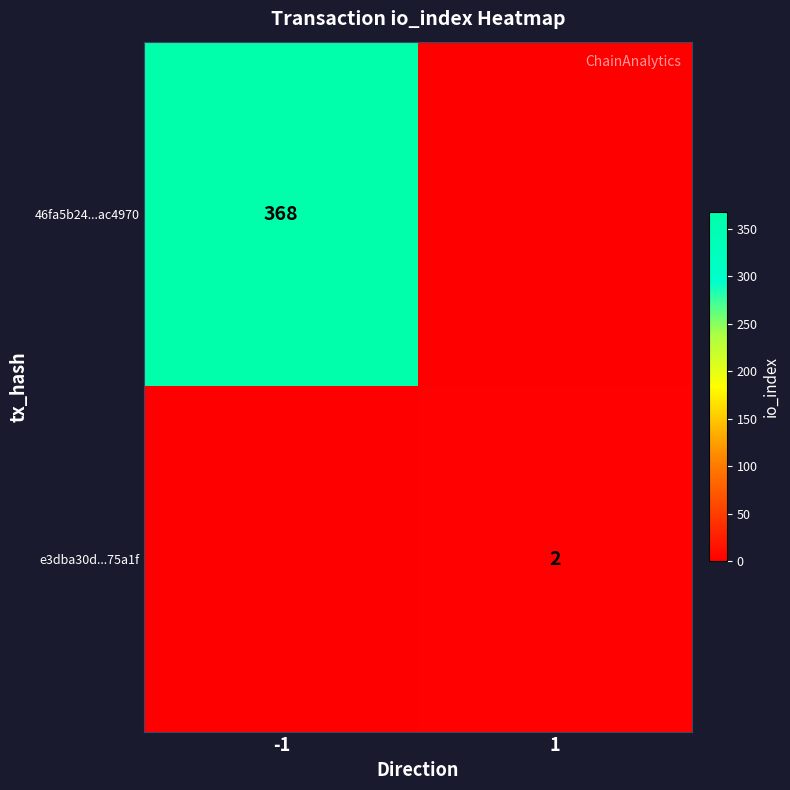

Is it true that 46fa5b24...ac4970 equals 498 at -1?

False